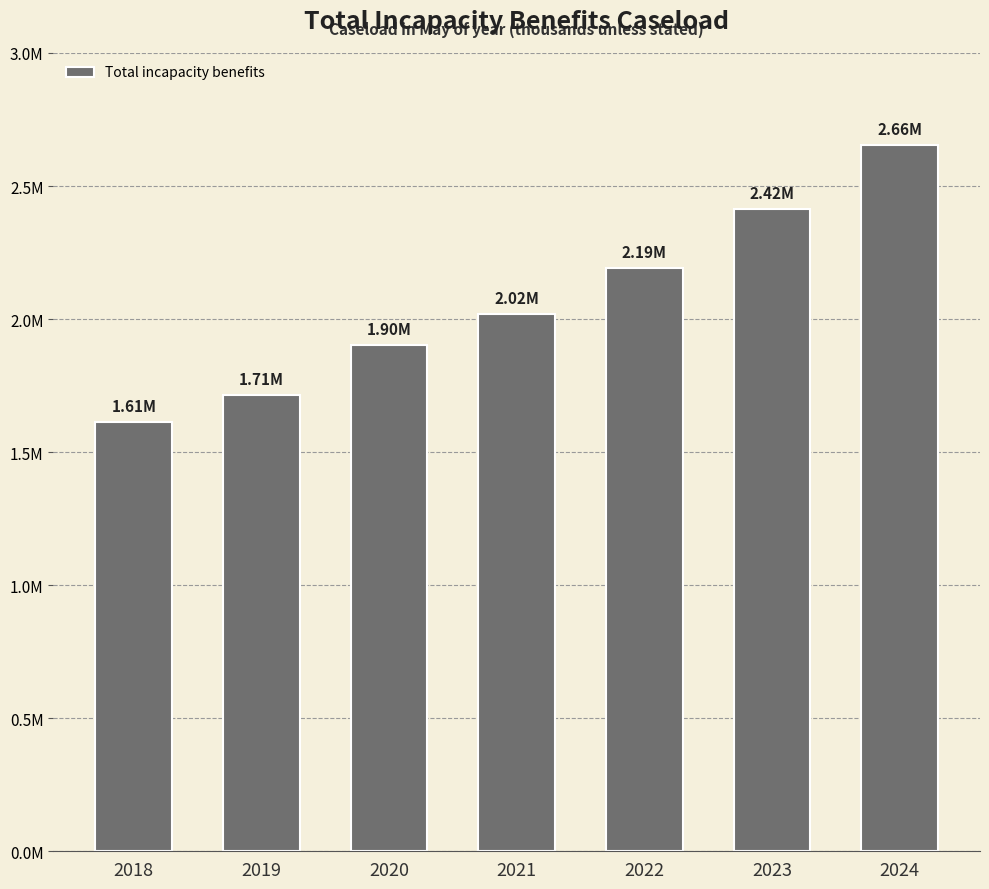

Rank the categories by value from highest to lowest.

2024, 2023, 2022, 2021, 2020, 2019, 2018